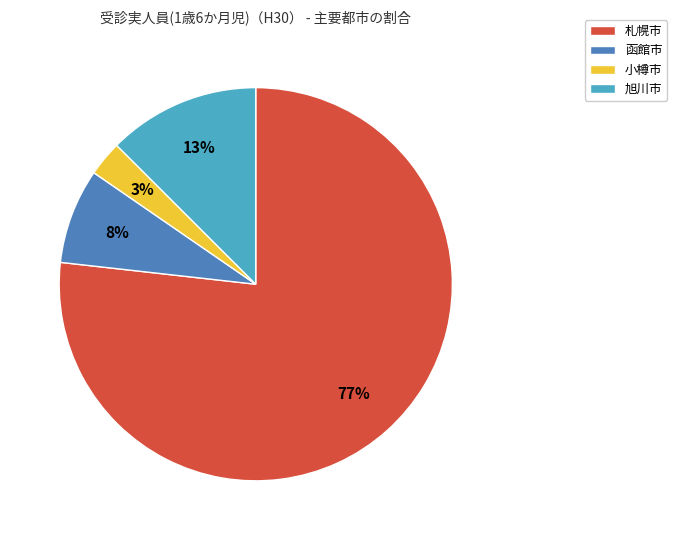

Between 函館市 and 札幌市, which is larger?

札幌市